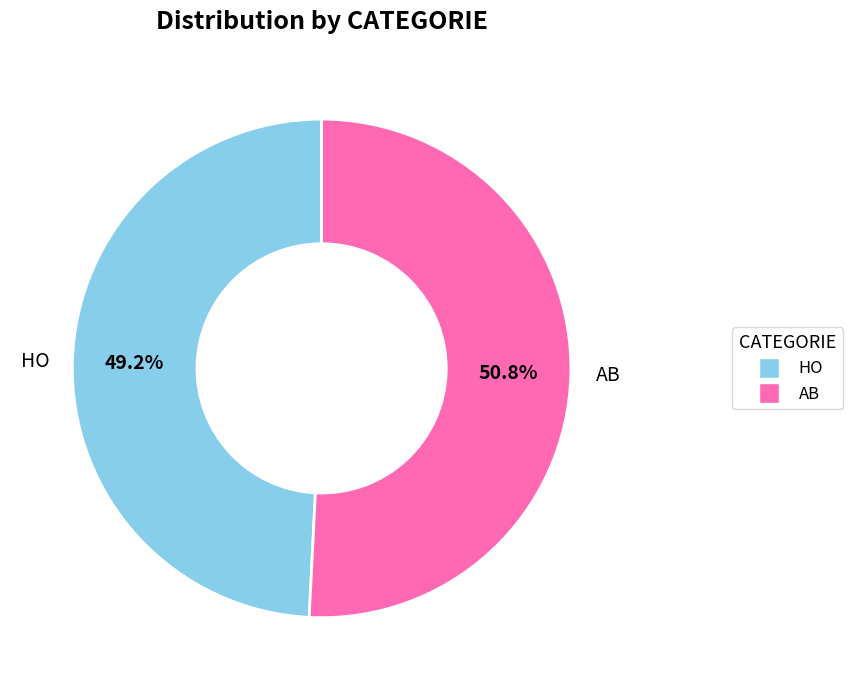

How many slices are in this pie chart?

2